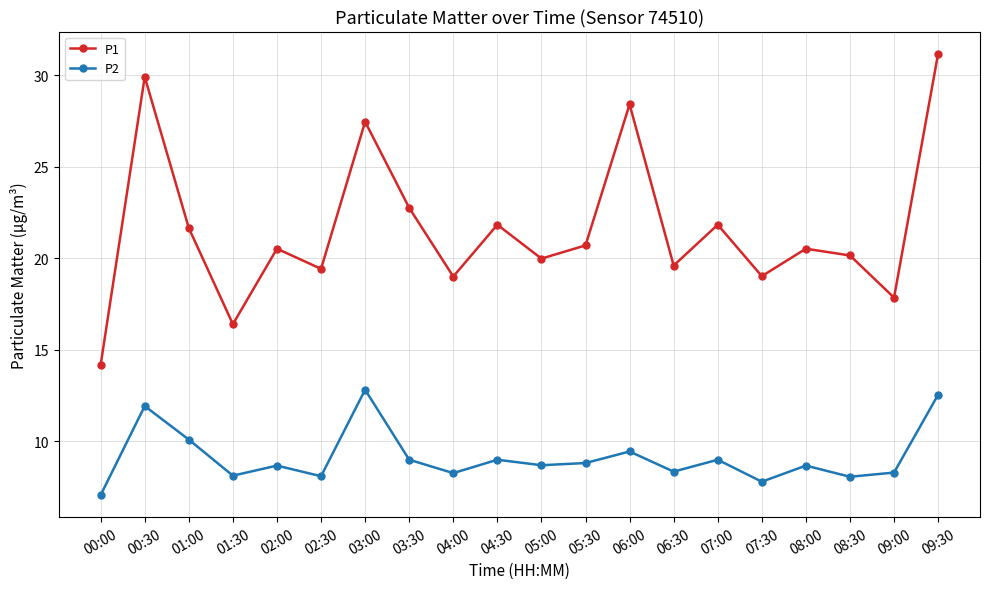

What is the value of the P2 point at the 7th from the left?

12.8